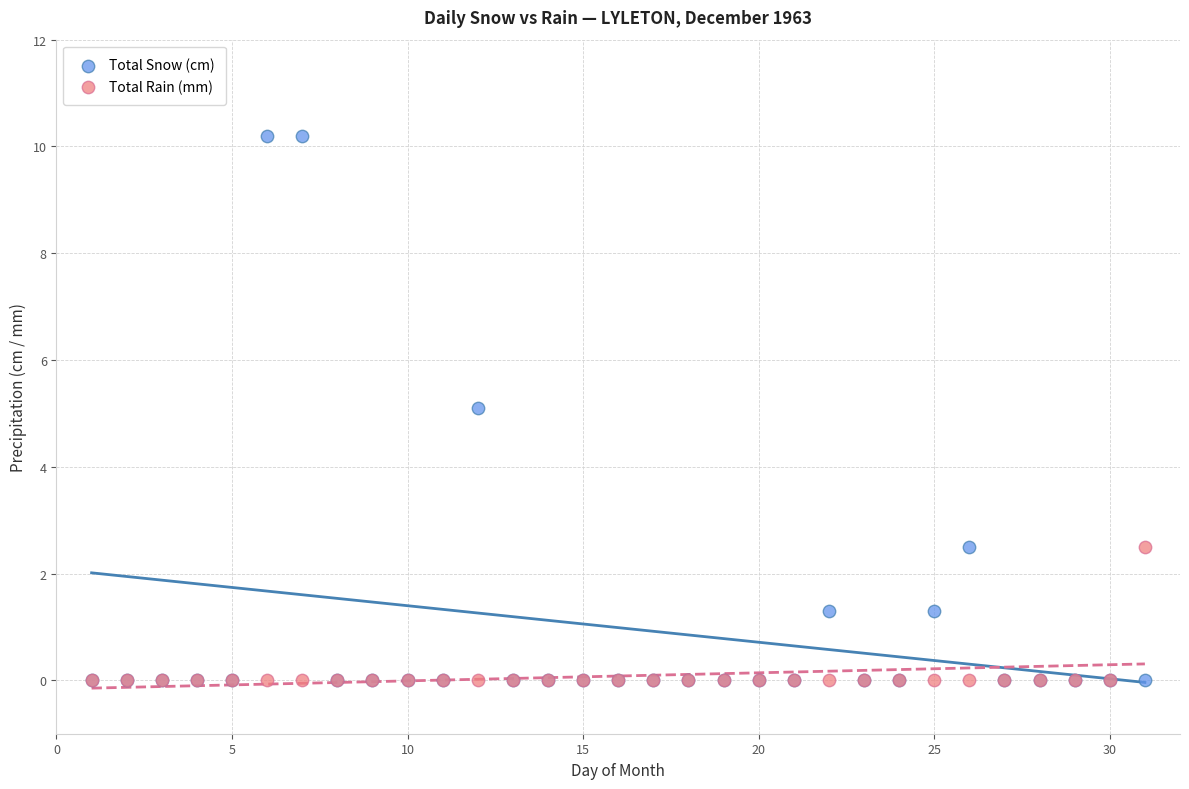

What are all the series names shown in the legend?

Total Snow (cm), Total Rain (mm)